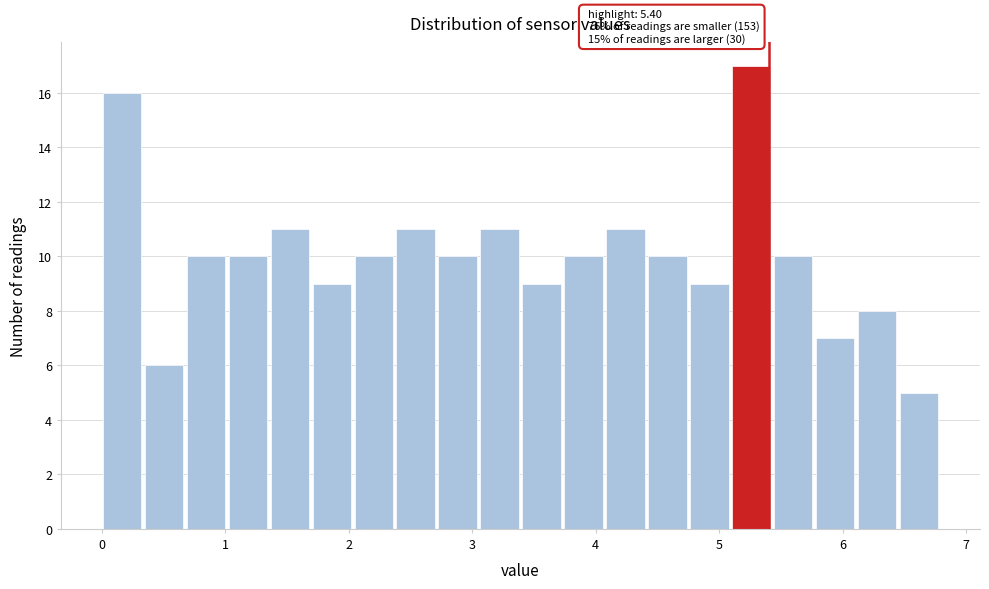

Around what value on the x-axis is the tallest bar? Give the approximate position of its centre, as read against the axis.

5.3